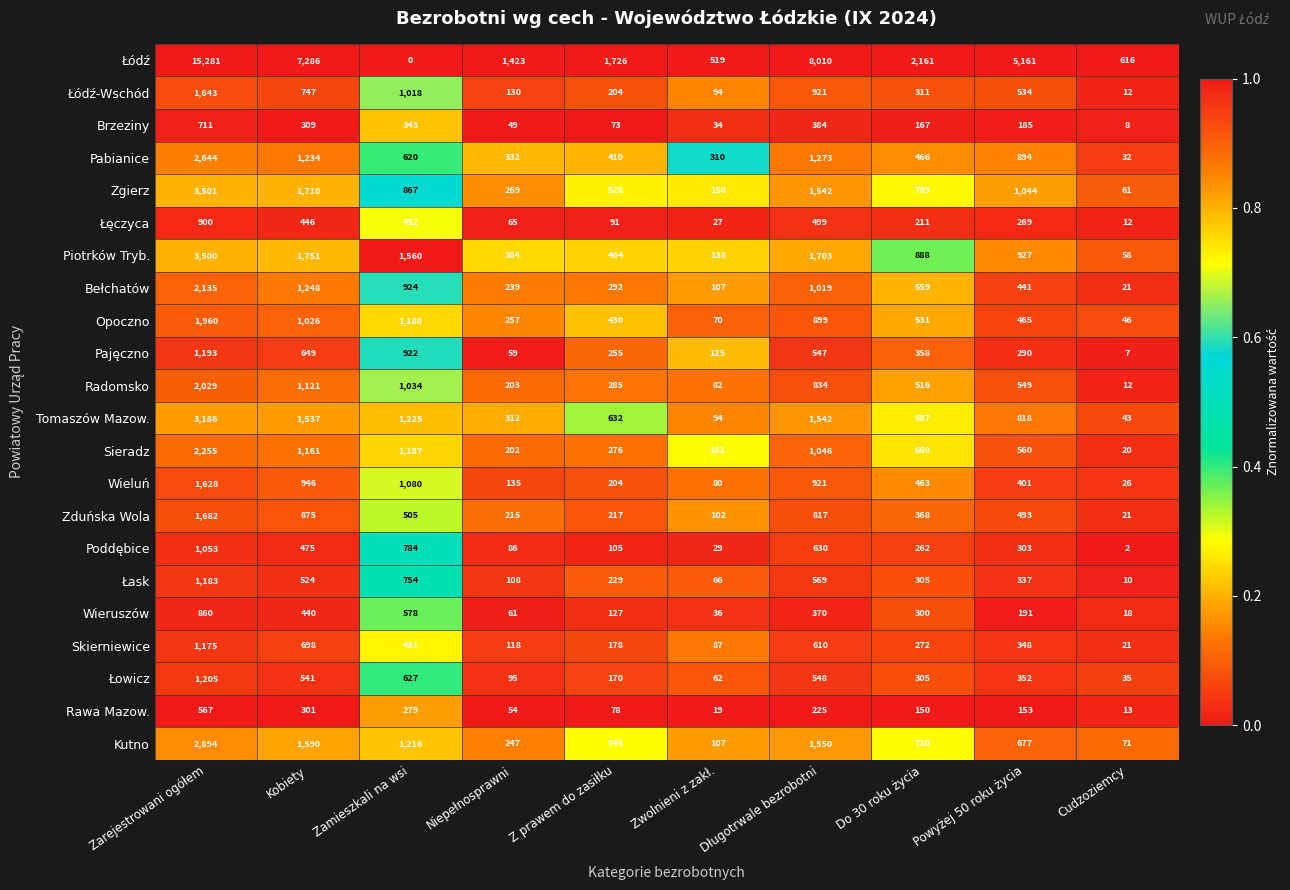

What is the total value across all series at Z prawem do zasiłku?

7520